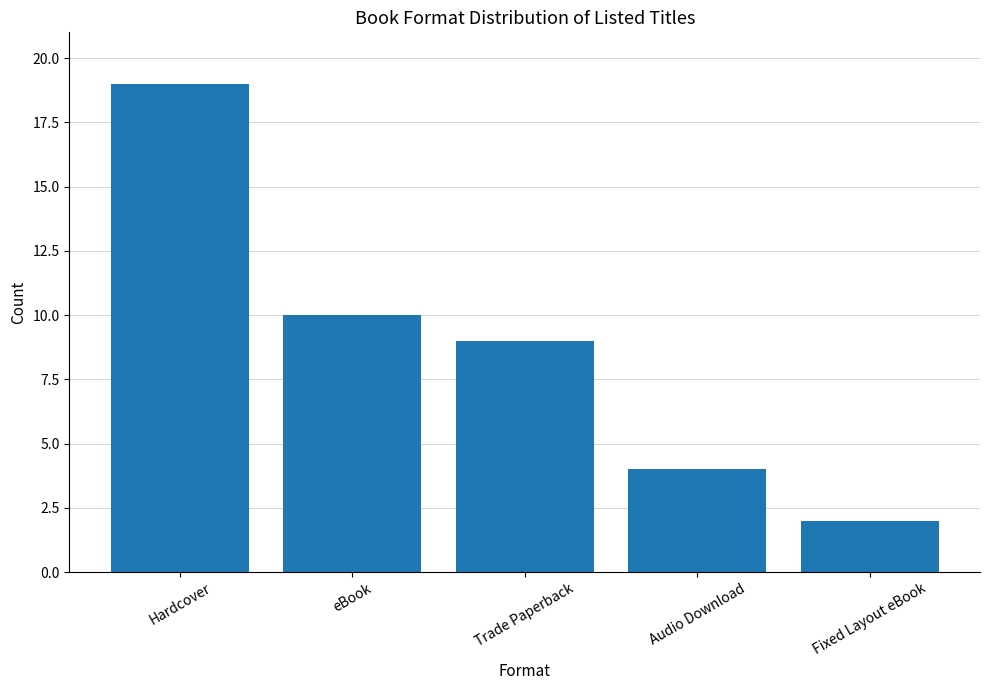

The value at Fixed Layout eBook is 2. True or false?

True